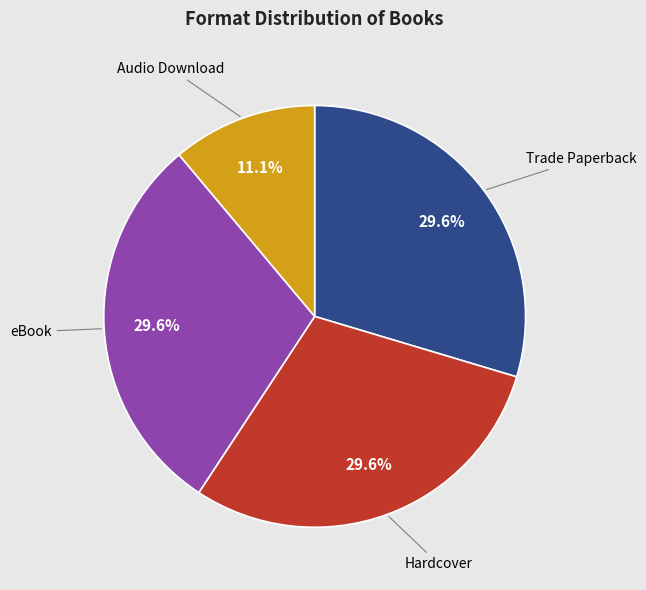

What percentage is the Hardcover slice, to the nearest percent?

30%